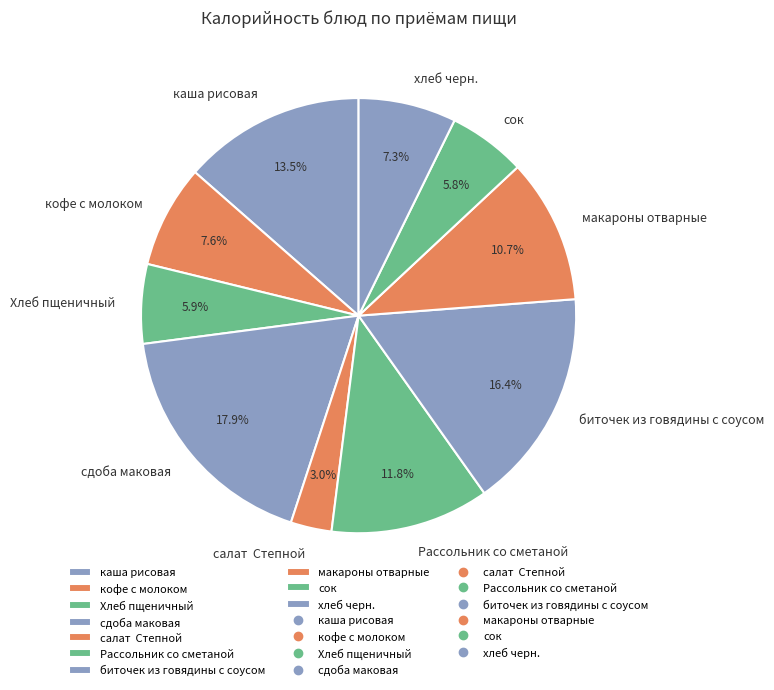

Does биточек из говядины с соусом represent more than half of the total?

No